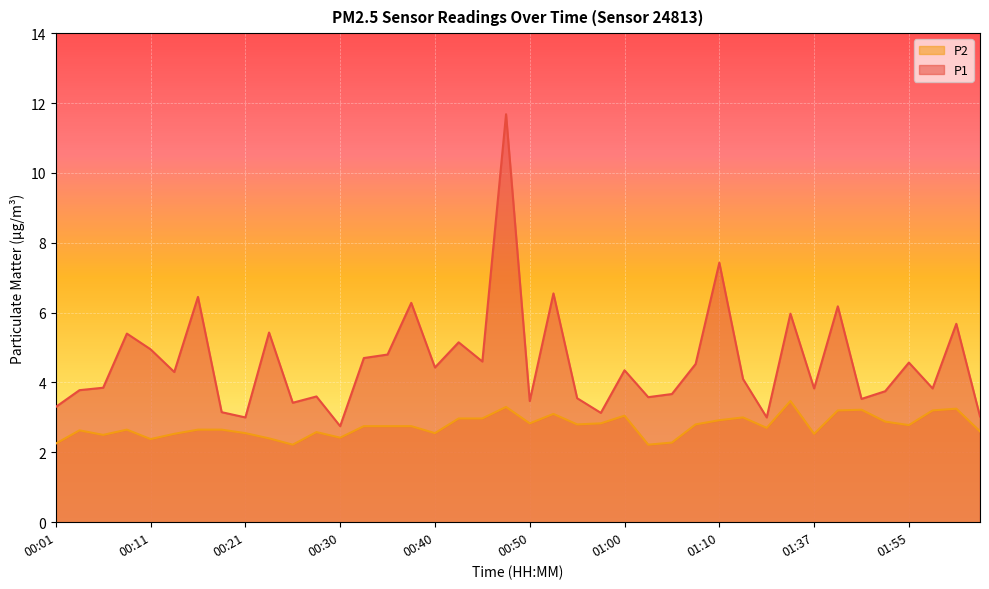

List the labels in order of P1 value, largest first.

00:48, 01:10, 00:53, 00:16, 00:38, 01:39, 01:34, 02:01, 00:23, 00:08, 00:43, 00:11, 00:35, 00:33, 00:45, 01:55, 01:07, 00:40, 01:00, 00:13, 01:12, 00:06, 01:37, 01:58, 00:03, 01:53, 01:05, 00:28, 01:02, 00:55, 01:48, 00:50, 00:25, 00:01, 00:18, 00:57, 02:03, 00:21, 01:32, 00:30